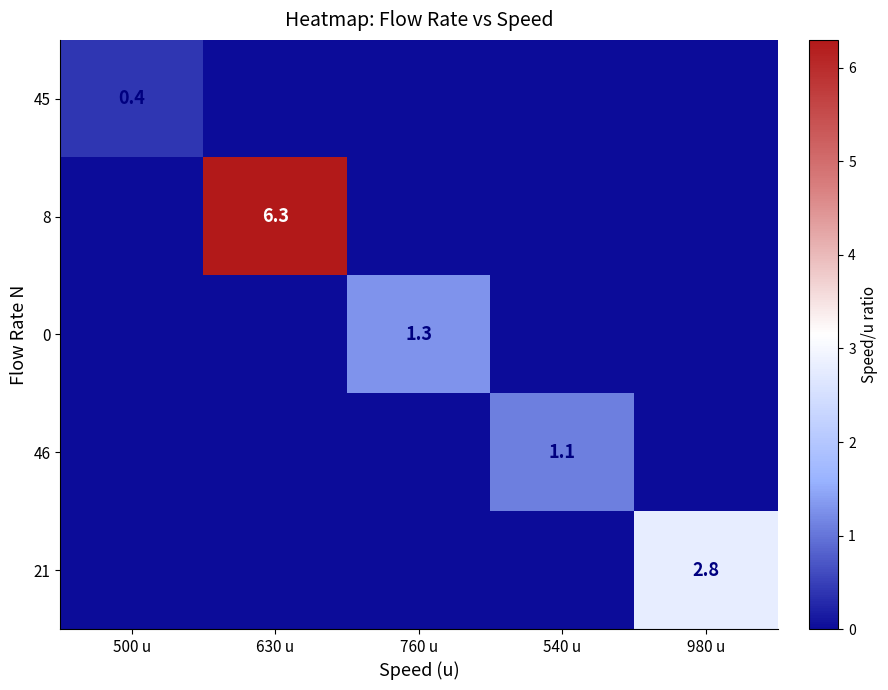

Rank the series by their maximum value, from lowest to highest.

45, 46, 0, 21, 8